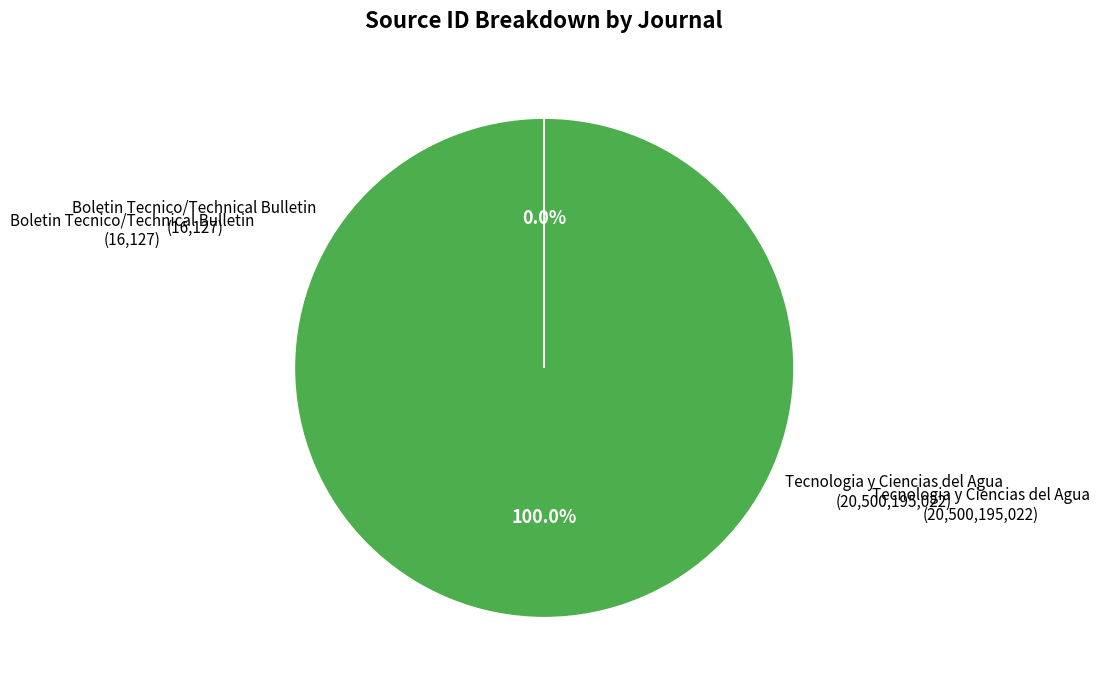

Does any single category account for the majority?

Yes